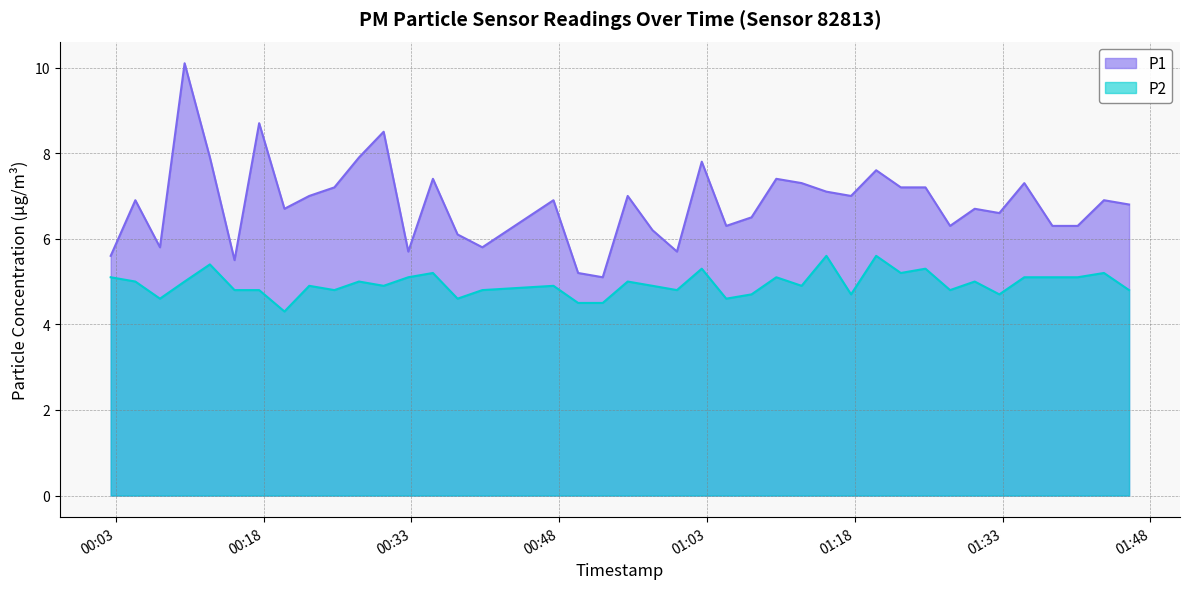

True or false: P1 and P2 cross at least once.

False